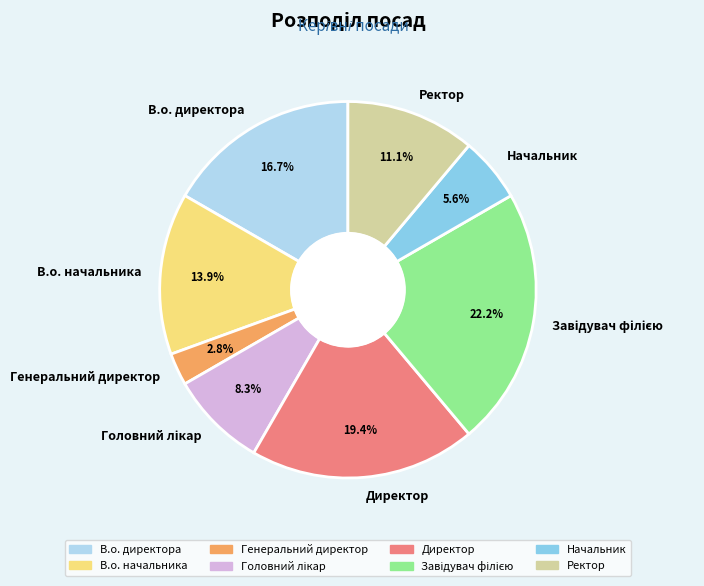

Does any single category account for the majority?

No